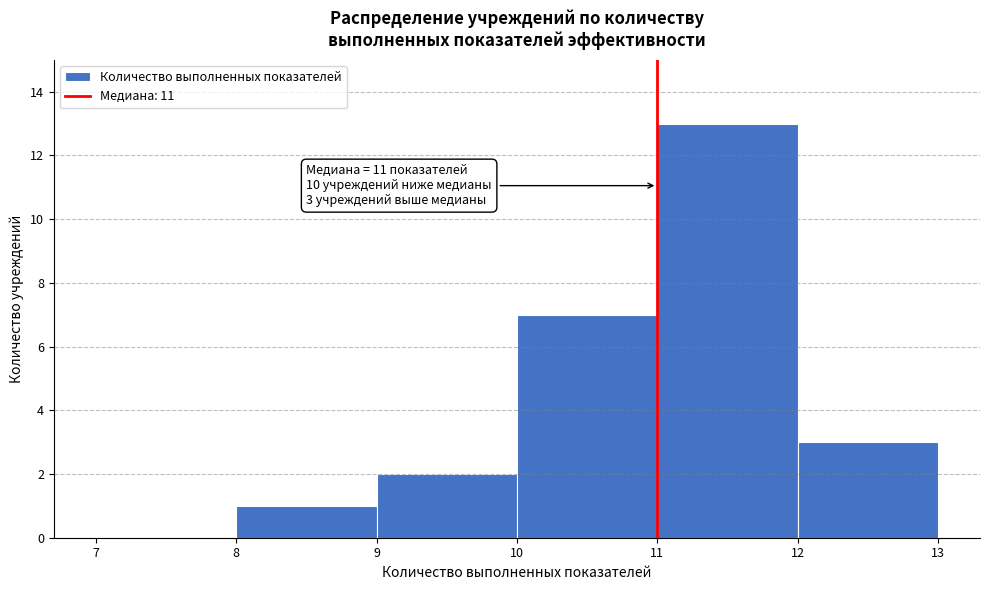

Over which range of the x-axis is the bar tallest?

11 to 12